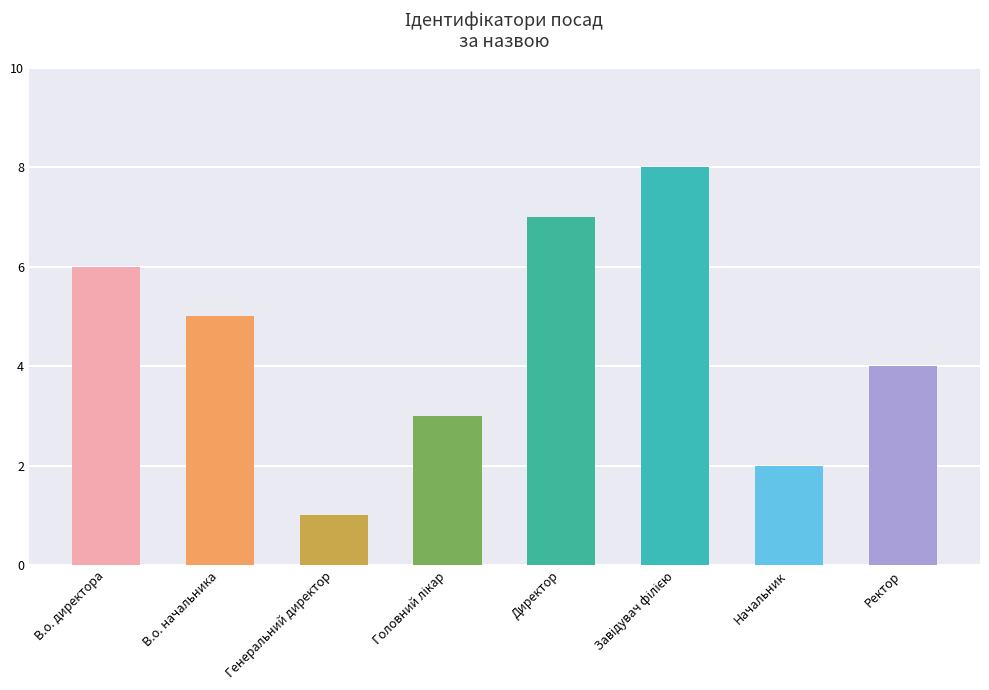

What is the difference between the second highest and second lowest values?

5